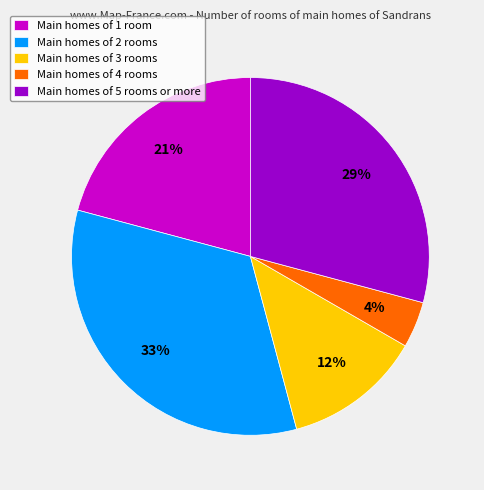

To the nearest percent, what portion does Main homes of 4 rooms represent?

4%